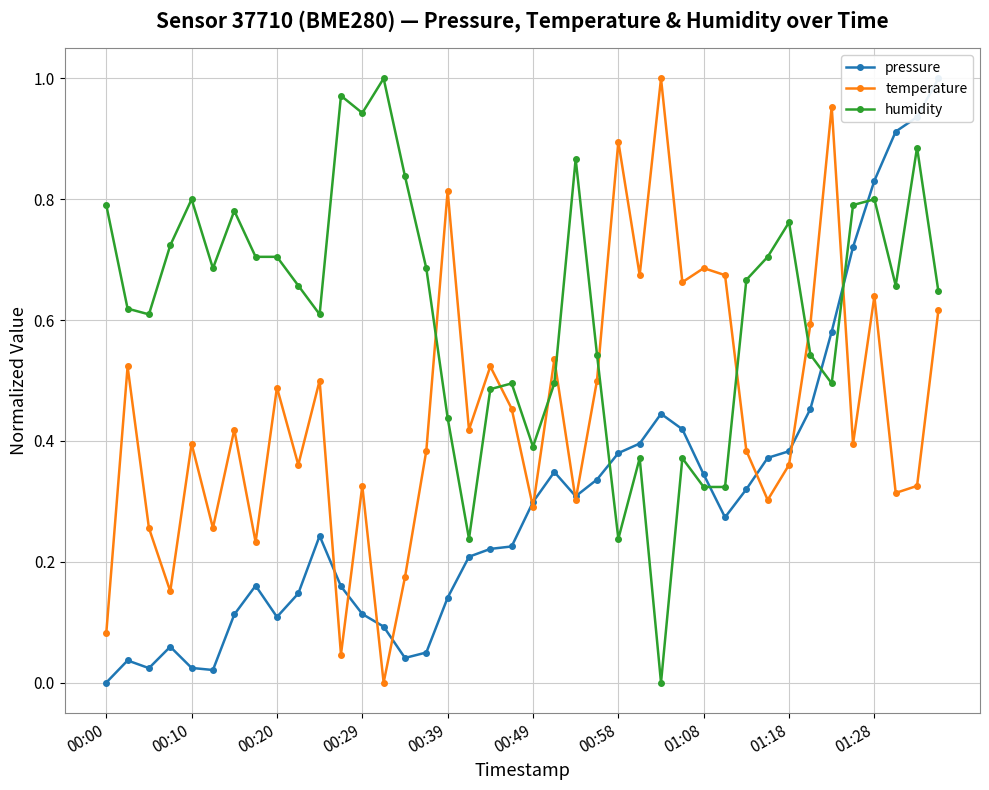

Is this an area chart (filled region under the line)?

No